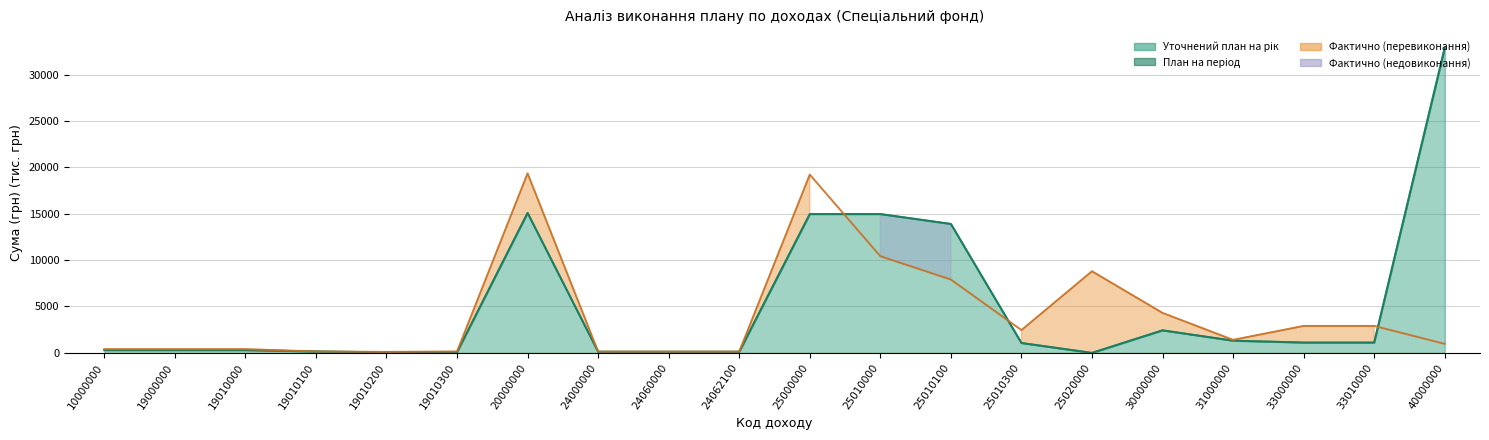

How many lines are shown in the chart?

3